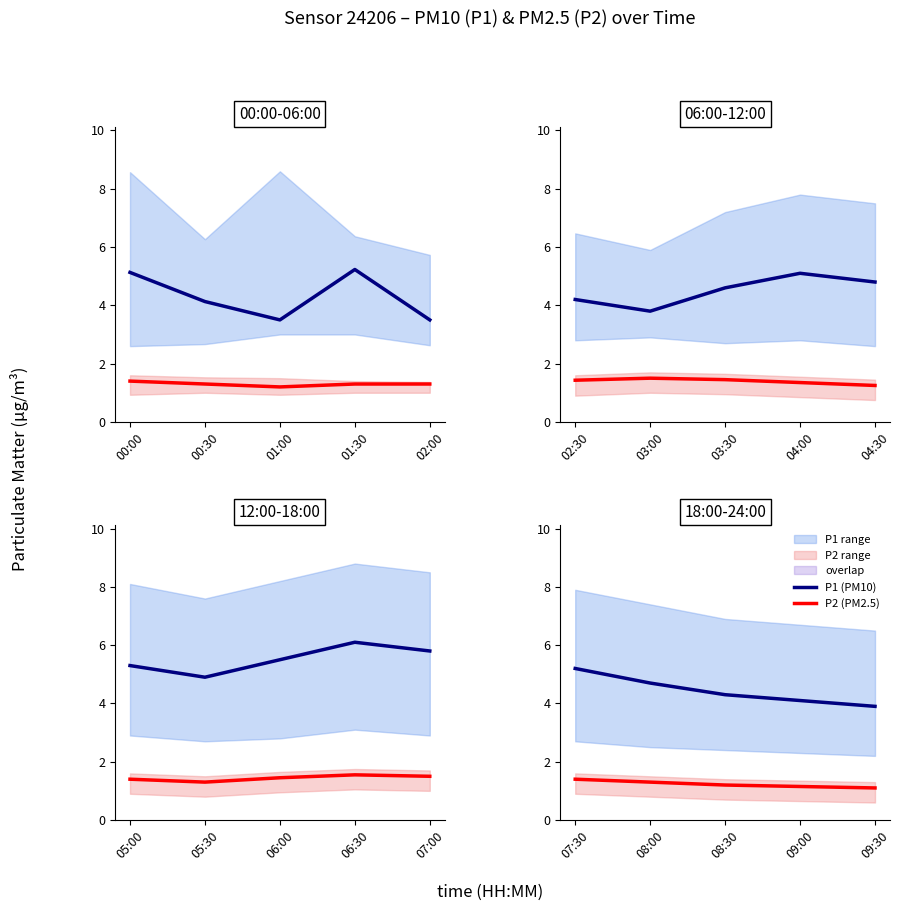

The P2 (PM2.5) series shows 2.1 at 08:00. True or false?

False